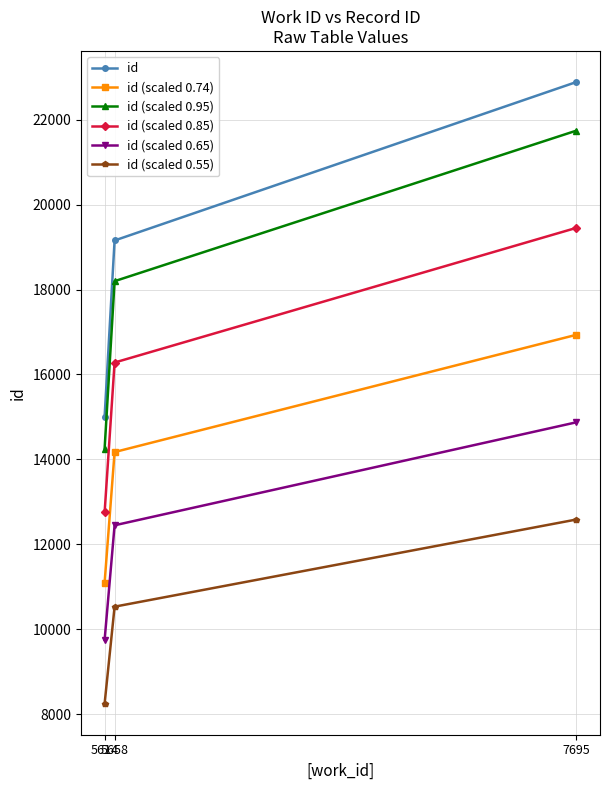

Reading right to left, transcribe all the data shown in this chart.

id: 22884.0	19154.0	15004.0
id (scaled 0.74): 16934.2	14174.0	11103.0
id (scaled 0.95): 21739.8	18196.3	14253.8
id (scaled 0.85): 19451.4	16280.9	12753.4
id (scaled 0.65): 14874.6	12450.1	9752.6
id (scaled 0.55): 12586.2	10534.7	8252.2